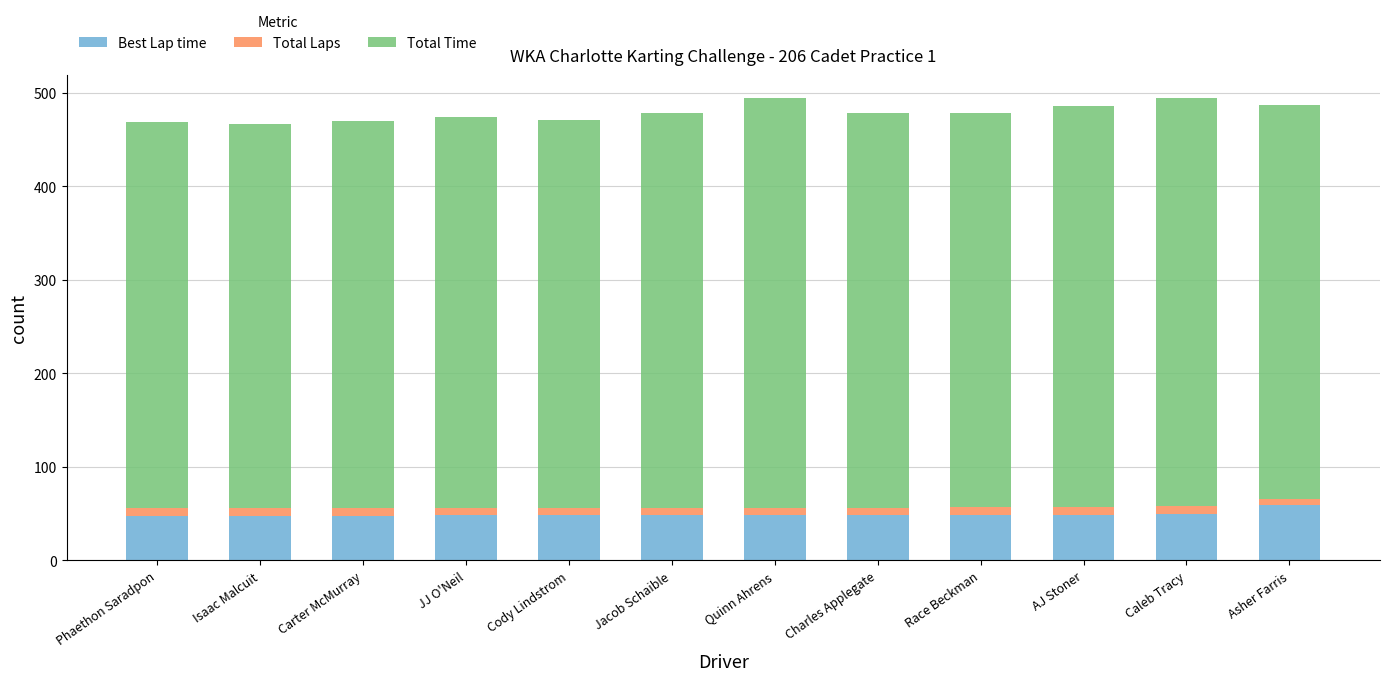

What is the minimum value for Best Lap time?

47.5